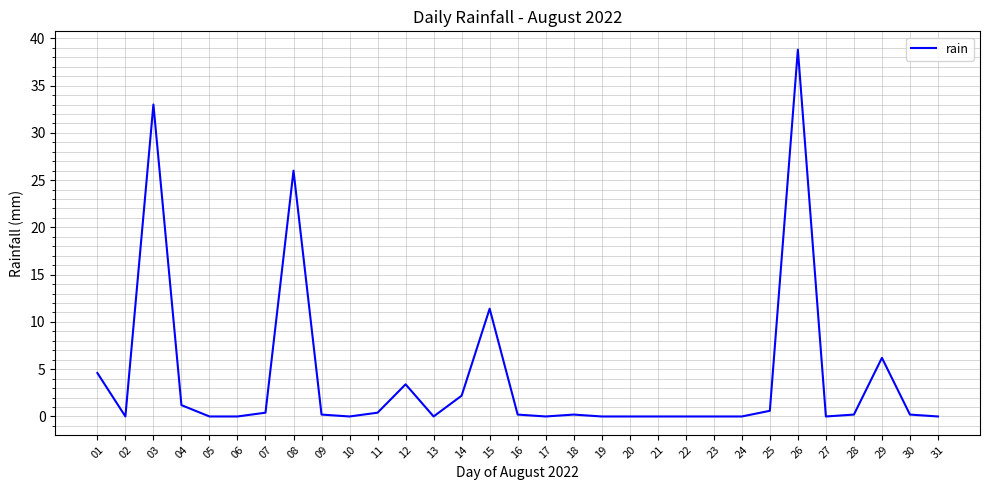

Between 08 and 12, which is larger?

08